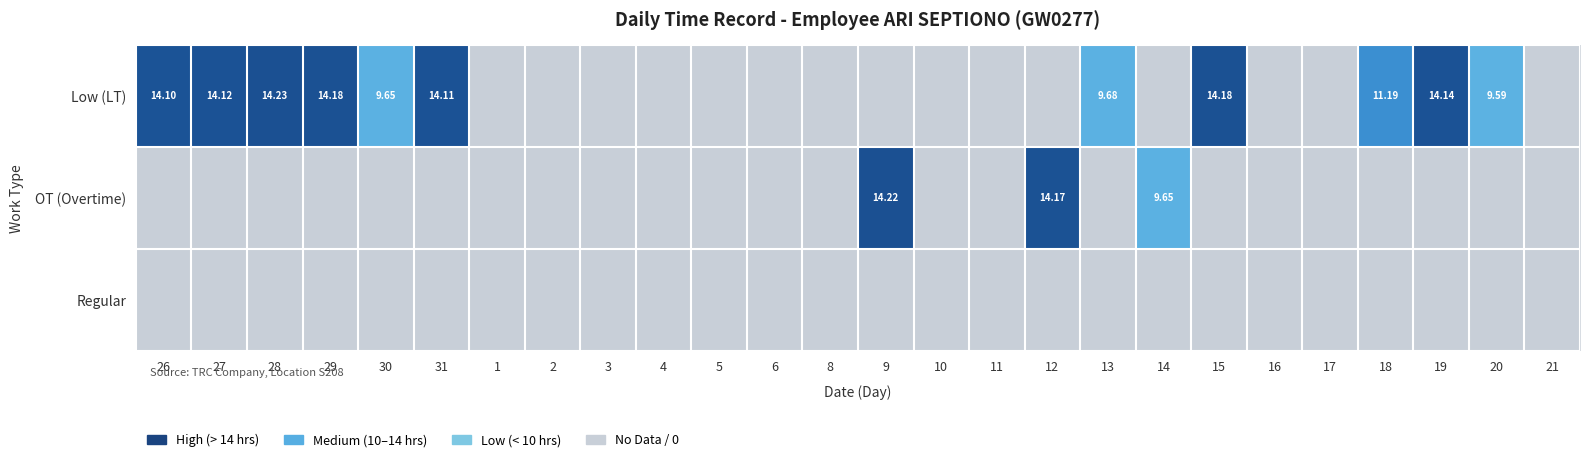

Which label corresponds to the largest value in the chart?

28